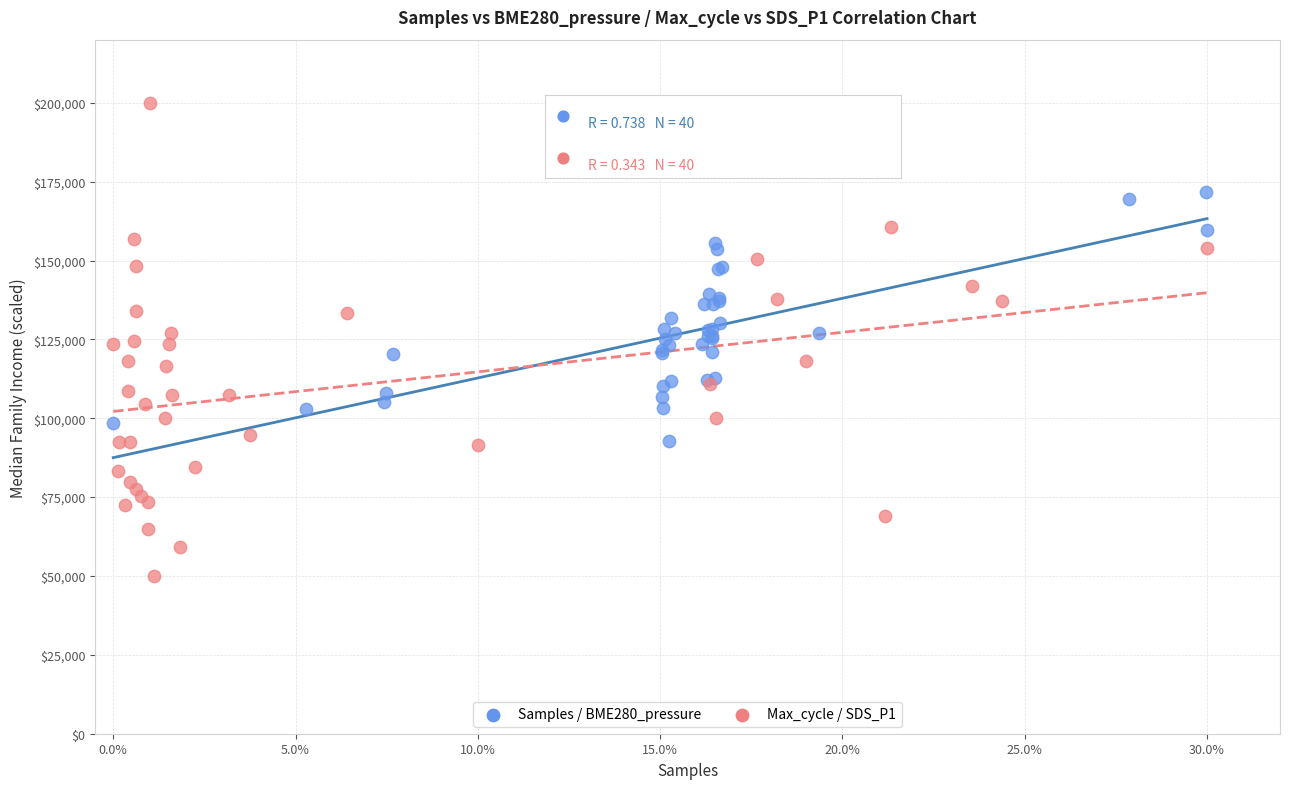

Which series reaches the maximum Y coordinate?

Max_cycle / SDS_P1